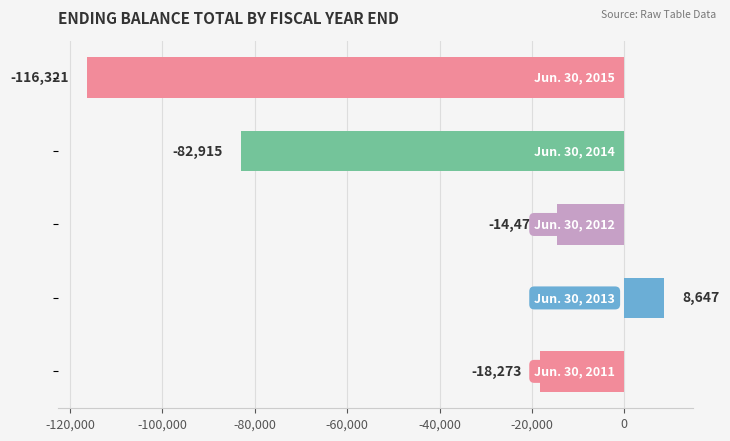

What is the greatest value displayed?

8647